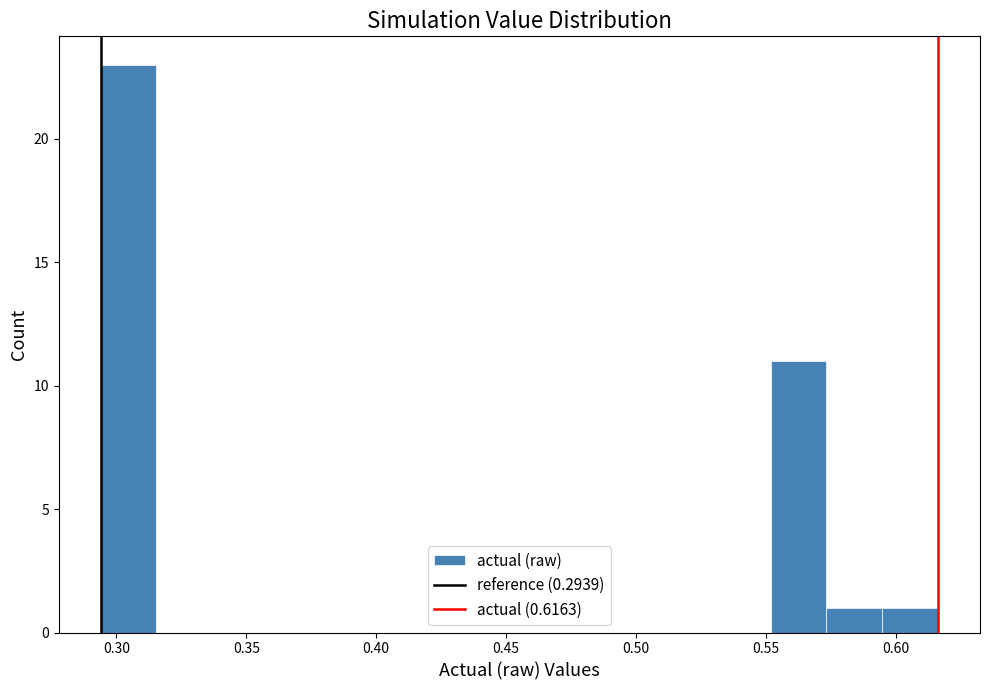

Which range on the x-axis has the tallest bar?

0.295 to 0.315